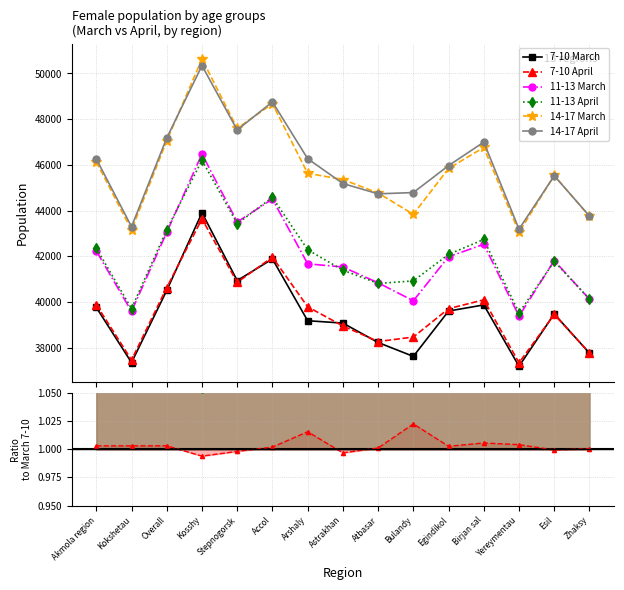

What is the smallest value displayed?

37193